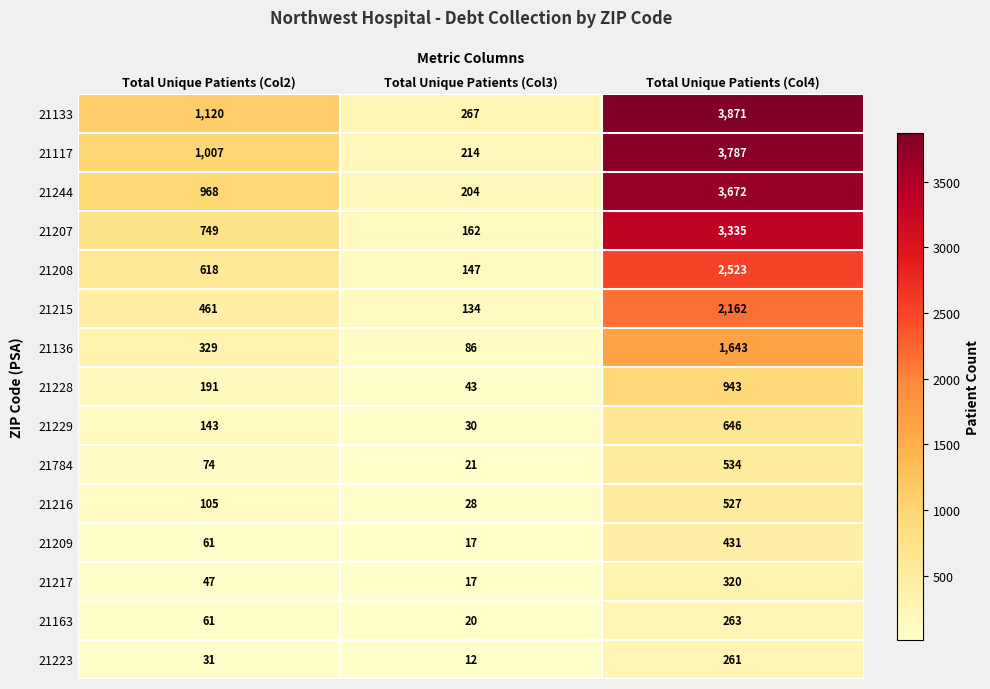

Rank the series by their maximum value, from highest to lowest.

21133, 21117, 21244, 21207, 21208, 21215, 21136, 21228, 21229, 21784, 21216, 21209, 21217, 21163, 21223